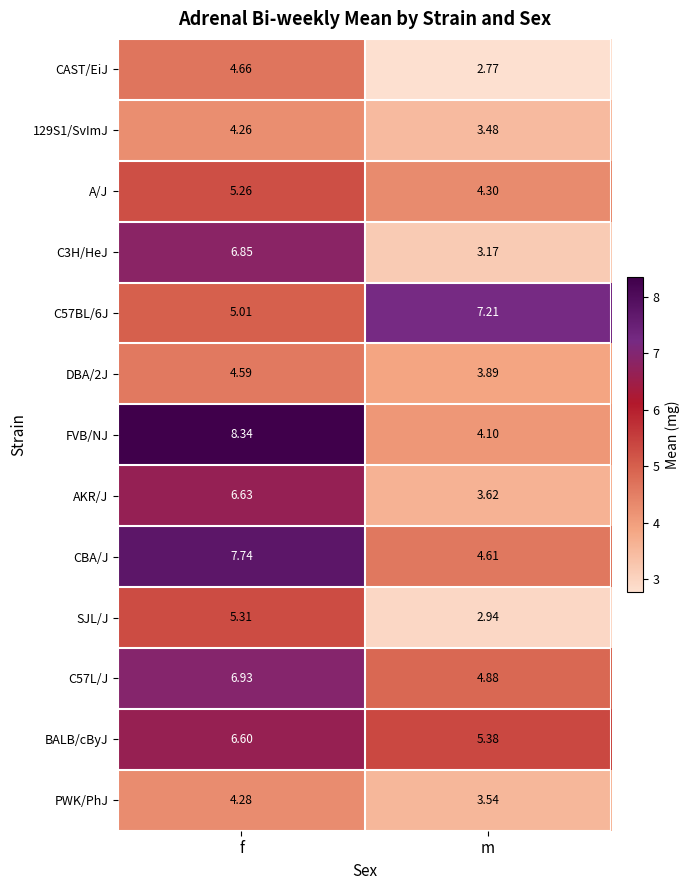

Rank the categories by C57L/J value from lowest to highest.

m, f